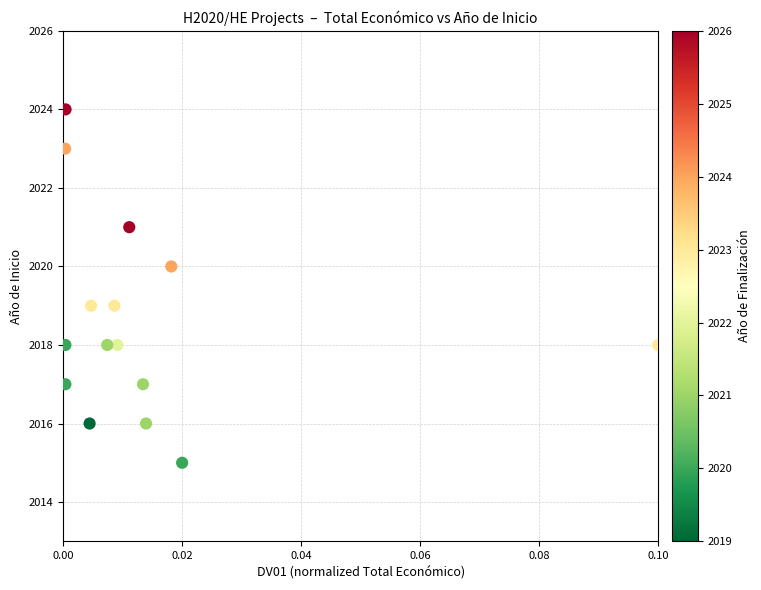

What is the range of Y values (max minus min)?

9